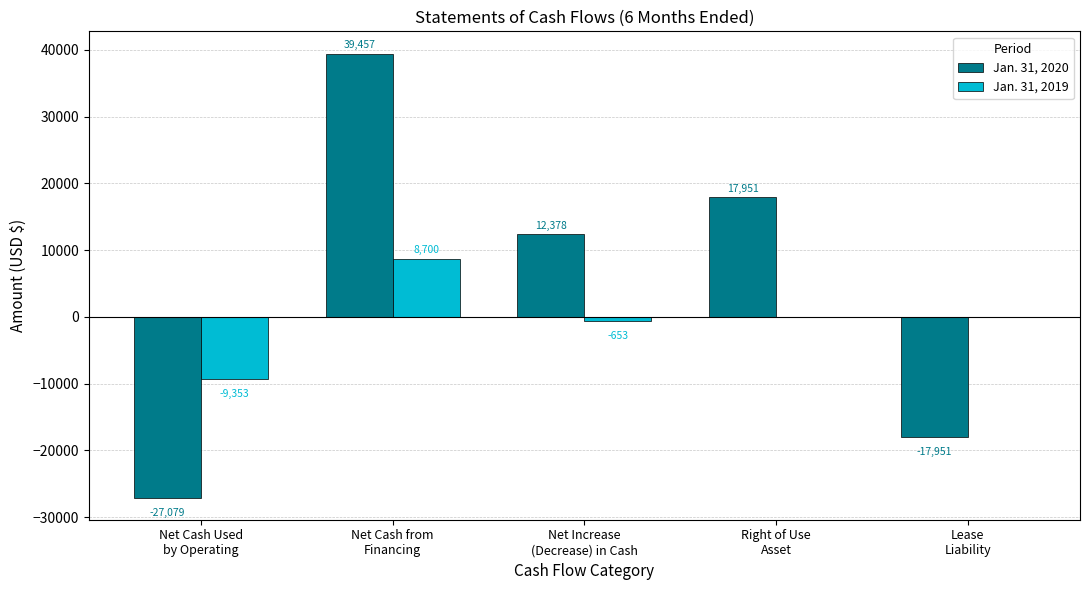

Where is Jan. 31, 2020 nearest to the value 6189?

Net Increase
(Decrease) in Cash